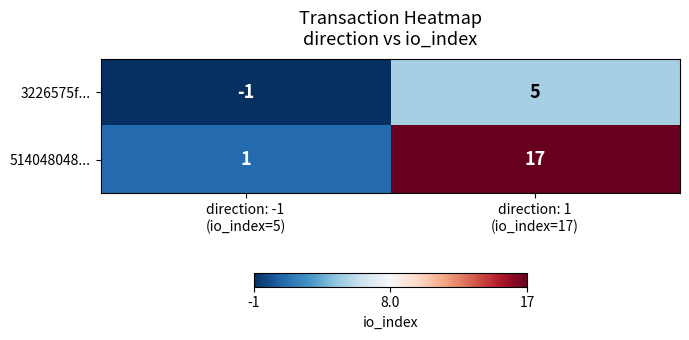

Which series has the largest total across all categories?

514048048...